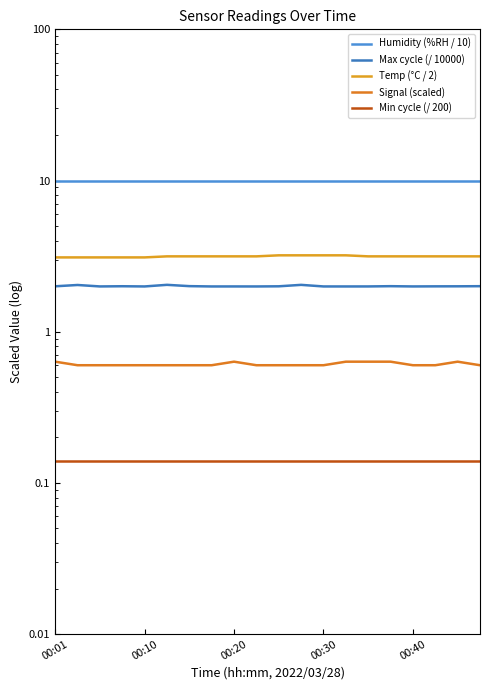

The value of Max cycle (/ 10000) at 7 is 1.2. True or false?

False